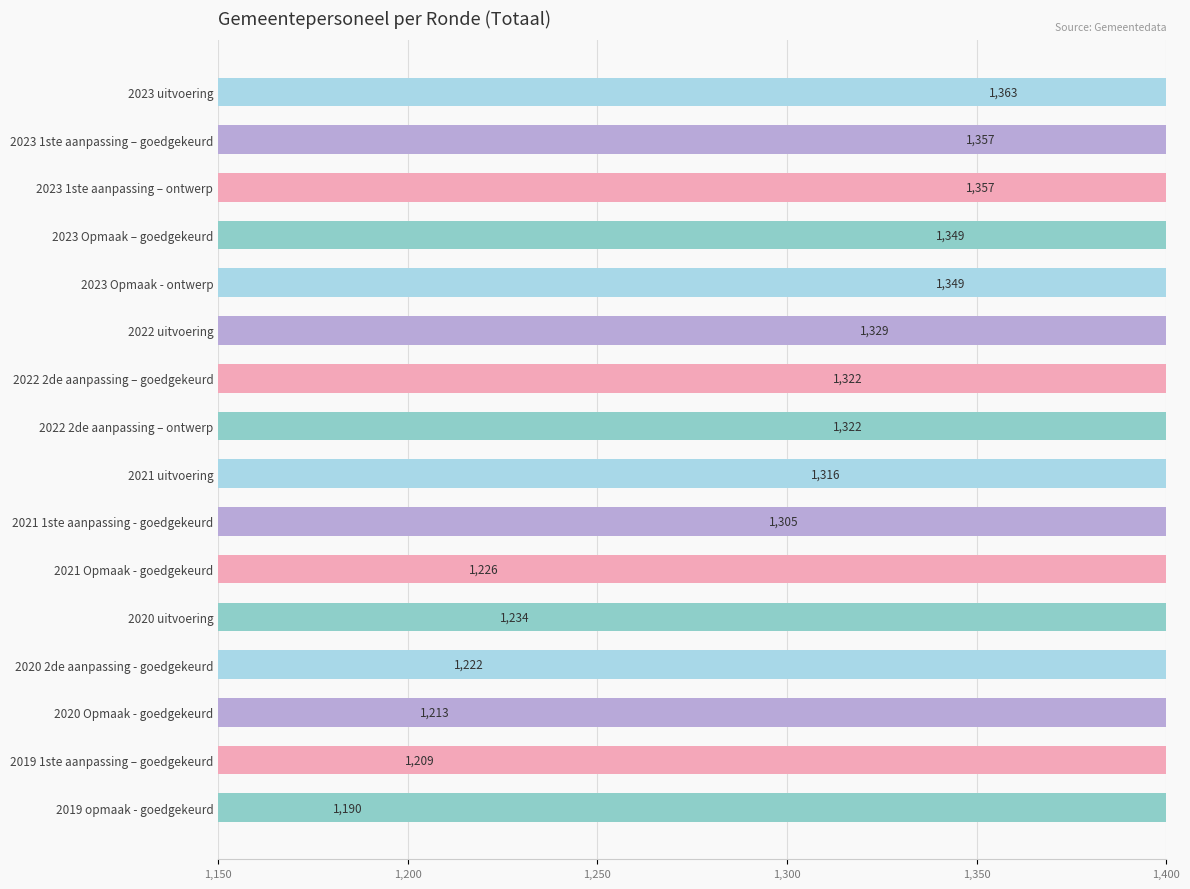

What is the change in value from 2021 Opmaak - goedgekeurd to 2019 opmaak - goedgekeurd?

-36